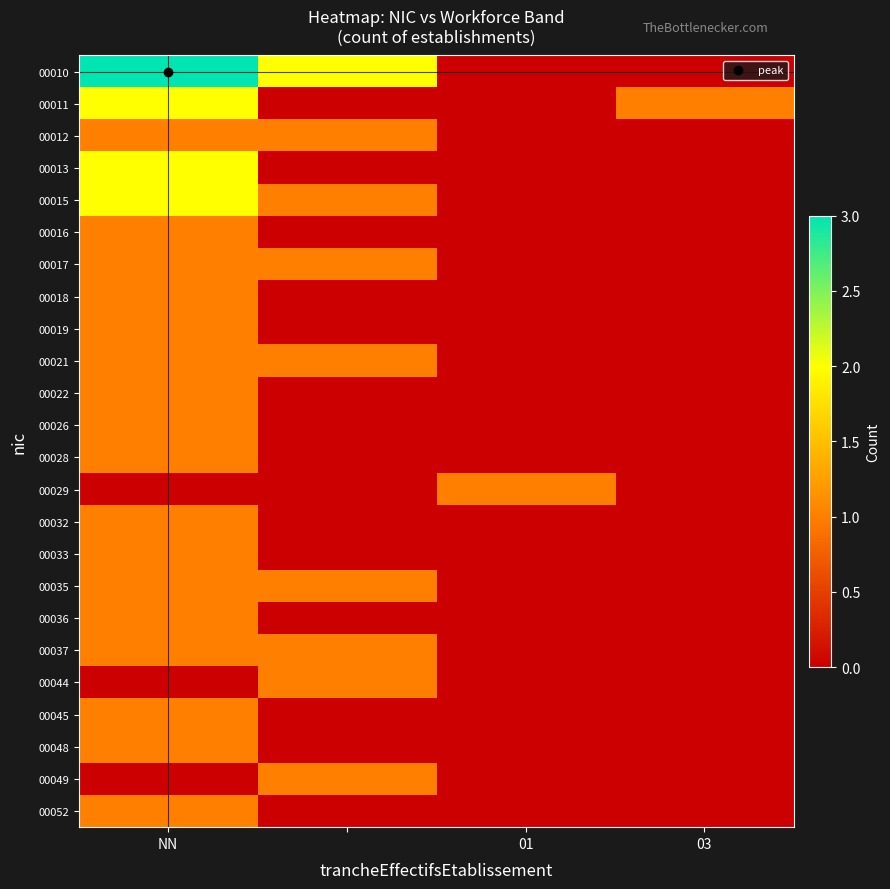

At how many categories does at least one series exceed 1?

2